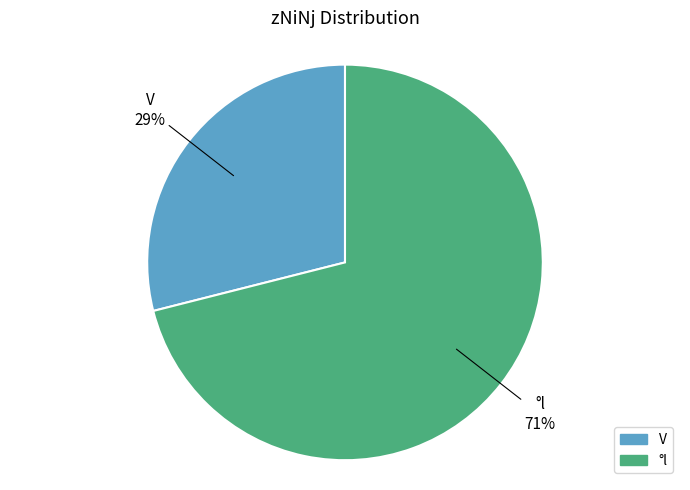

To the nearest percent, what is the combined percentage of °l and V?

100%